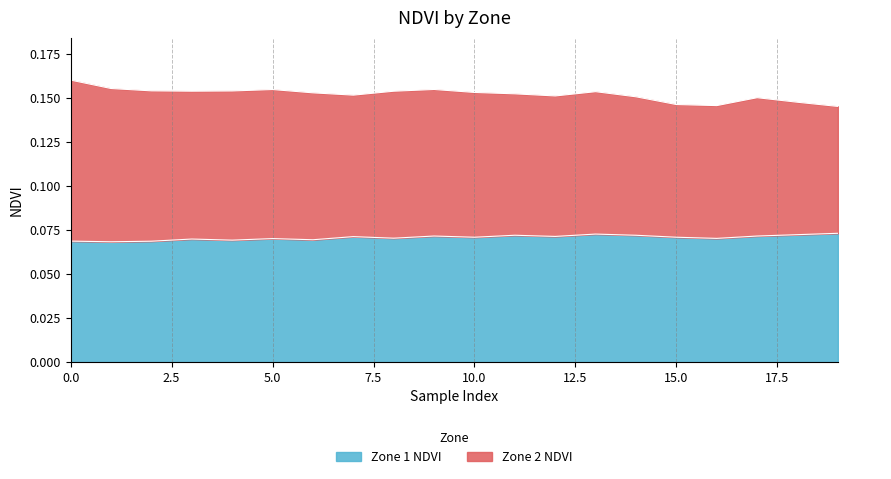

Does the chart display data point markers on the line(s)?

No